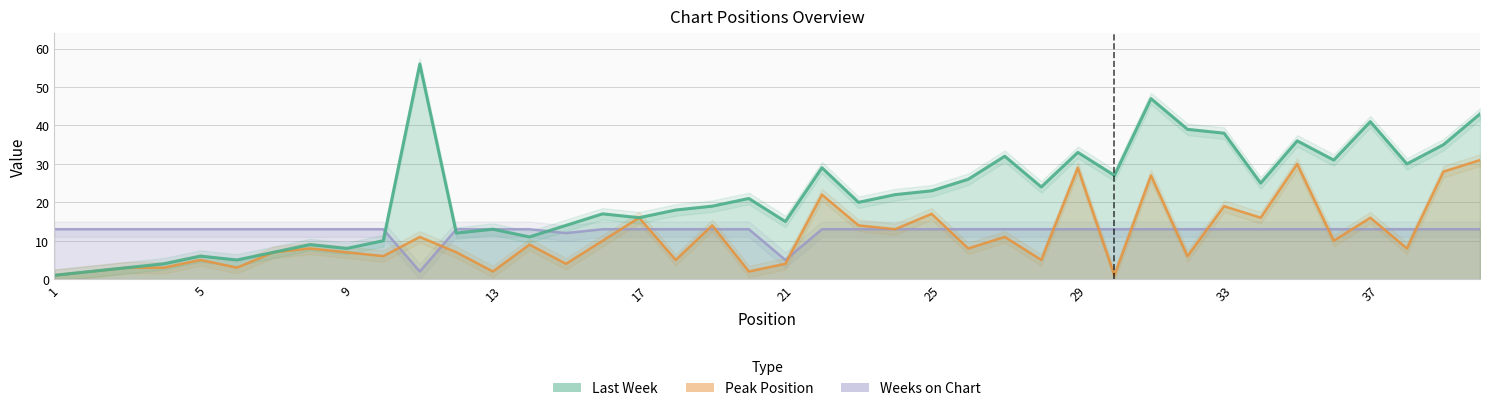

List the labels in order of Peak Position value, largest first.

40, 35, 29, 39, 31, 22, 33, 25, 17, 34, 37, 19, 23, 24, 11, 27, 16, 36, 14, 8, 26, 38, 7, 9, 12, 10, 32, 5, 18, 28, 15, 21, 3, 4, 6, 2, 13, 20, 1, 30